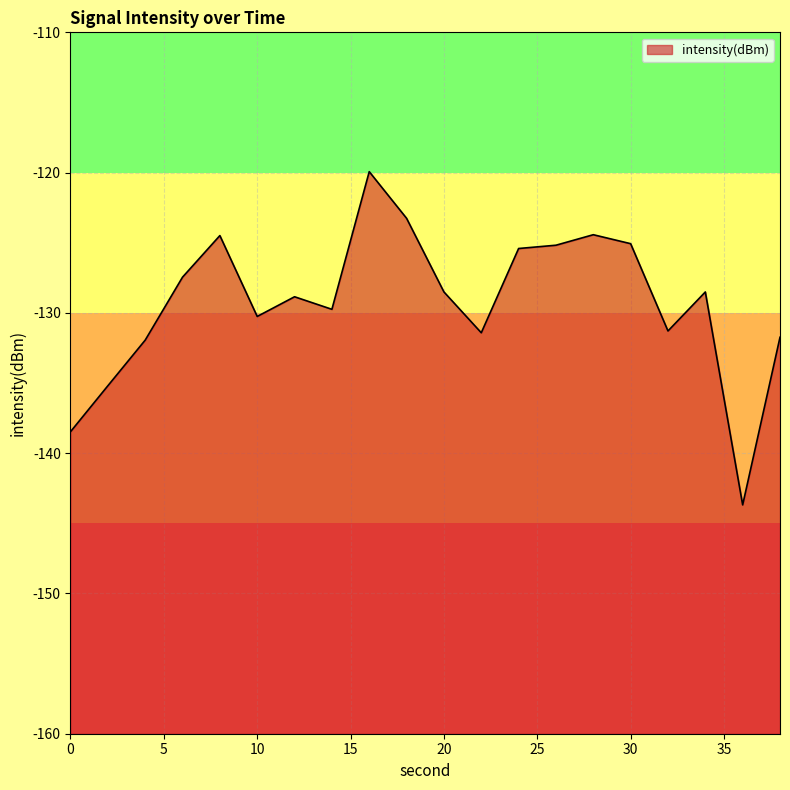

At which label does the data first exceed -128?

6